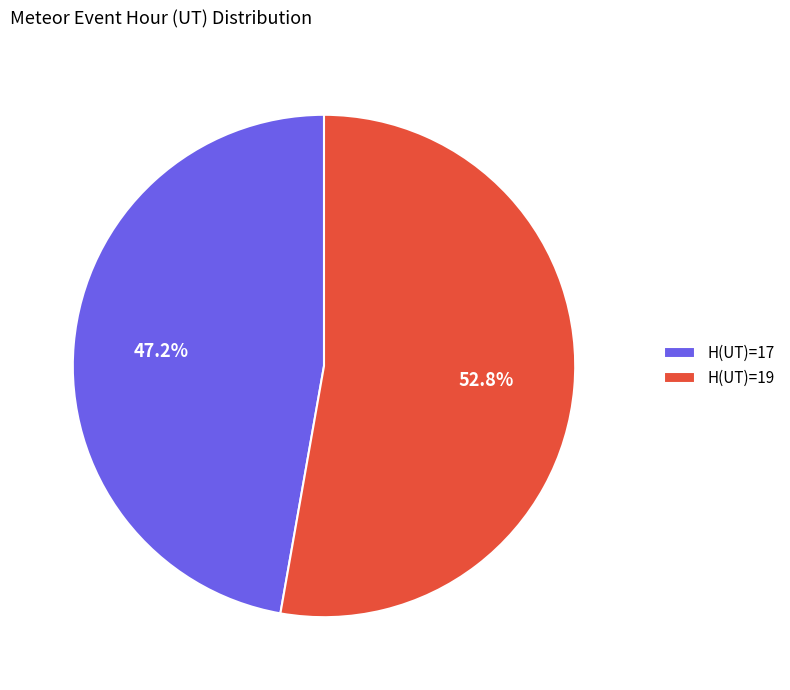

What is the smallest slice in the pie chart?

H(UT)=17